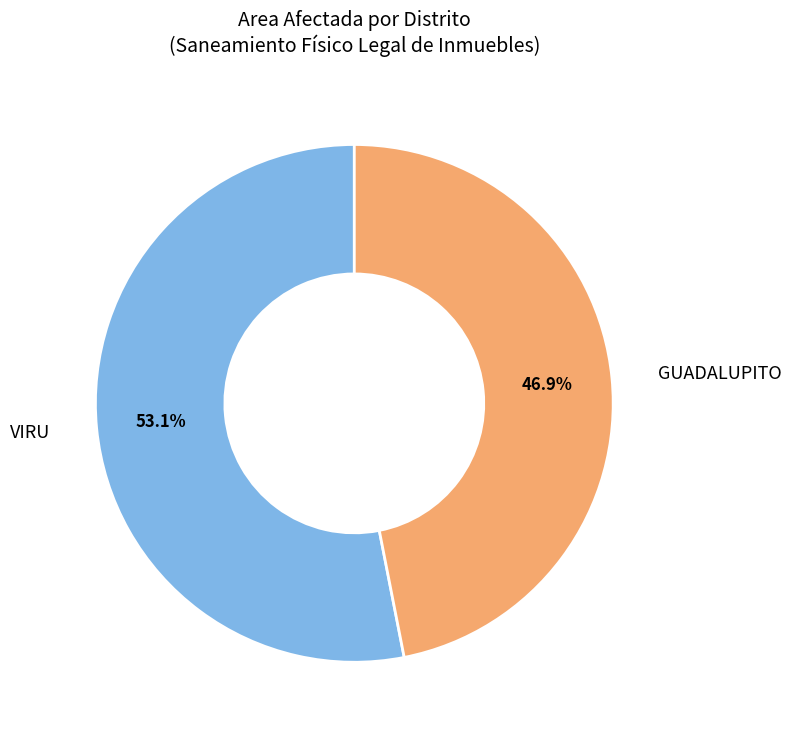

True or false: VIRU accounts for 11% of the total.

False